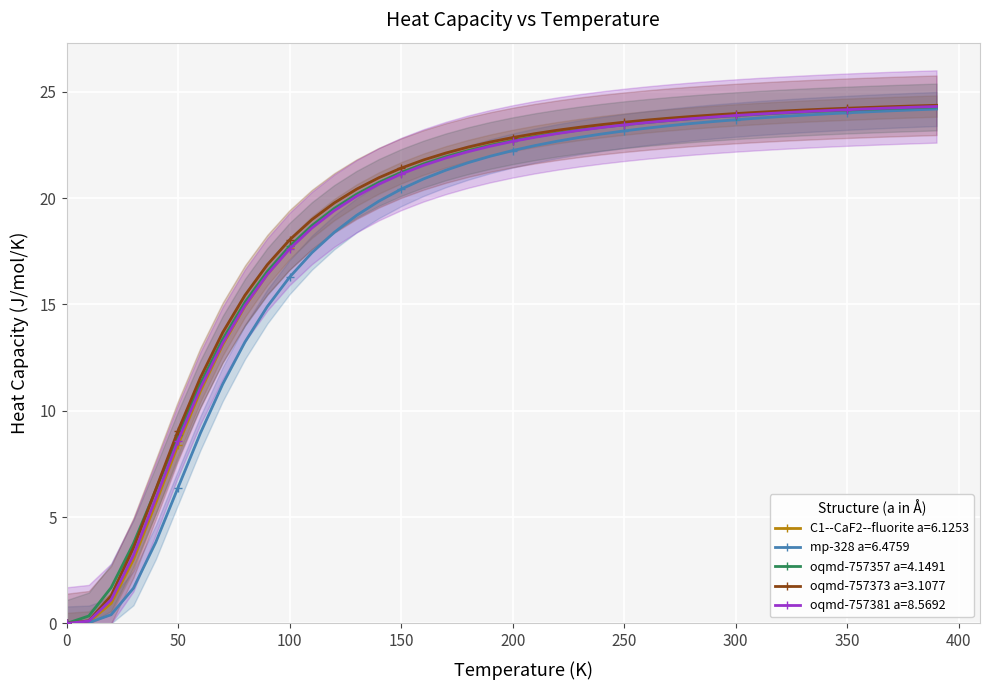

What is the maximum value for oqmd-757381 a=8.5692?

24.3